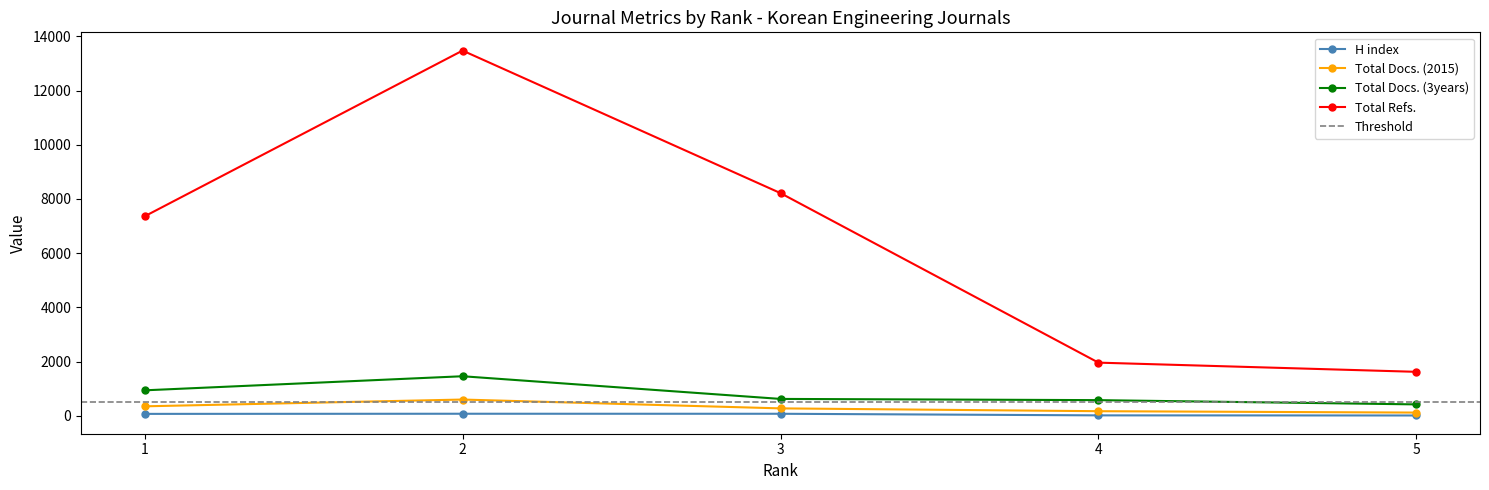

What is the average value of the Total Docs. (3years) series?

800